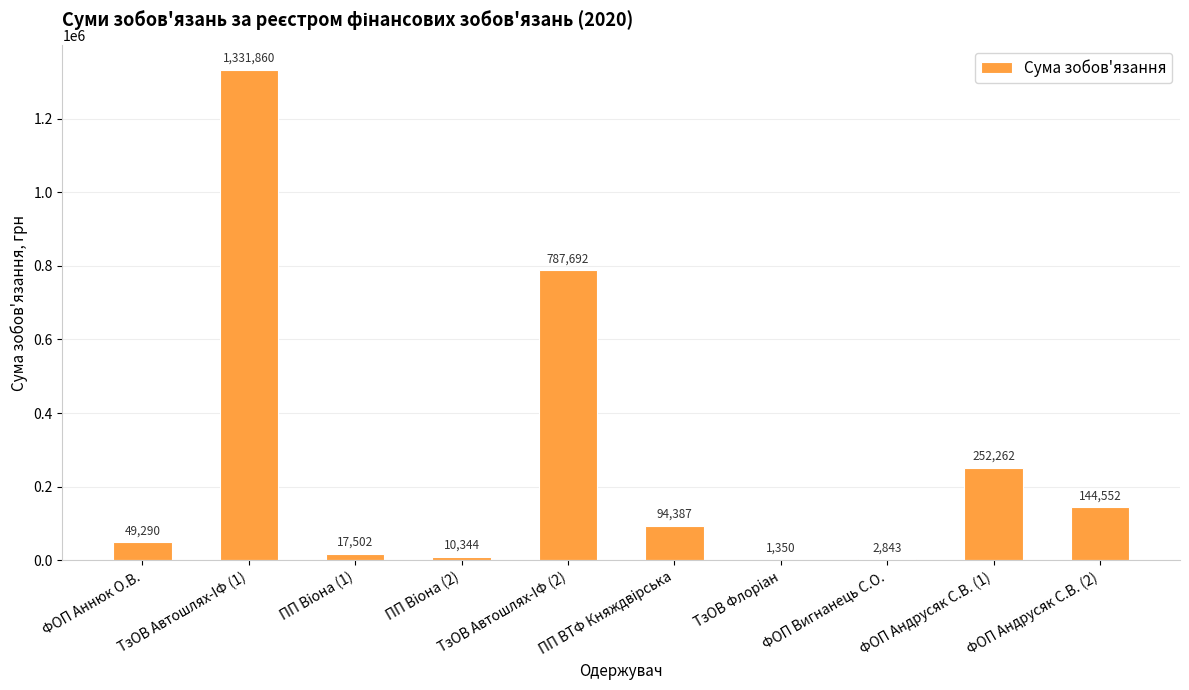

What is the change in value from ПП ВТФ Княждвiрська to ФОП Андрусяк С.В. (1)?

+157875.0